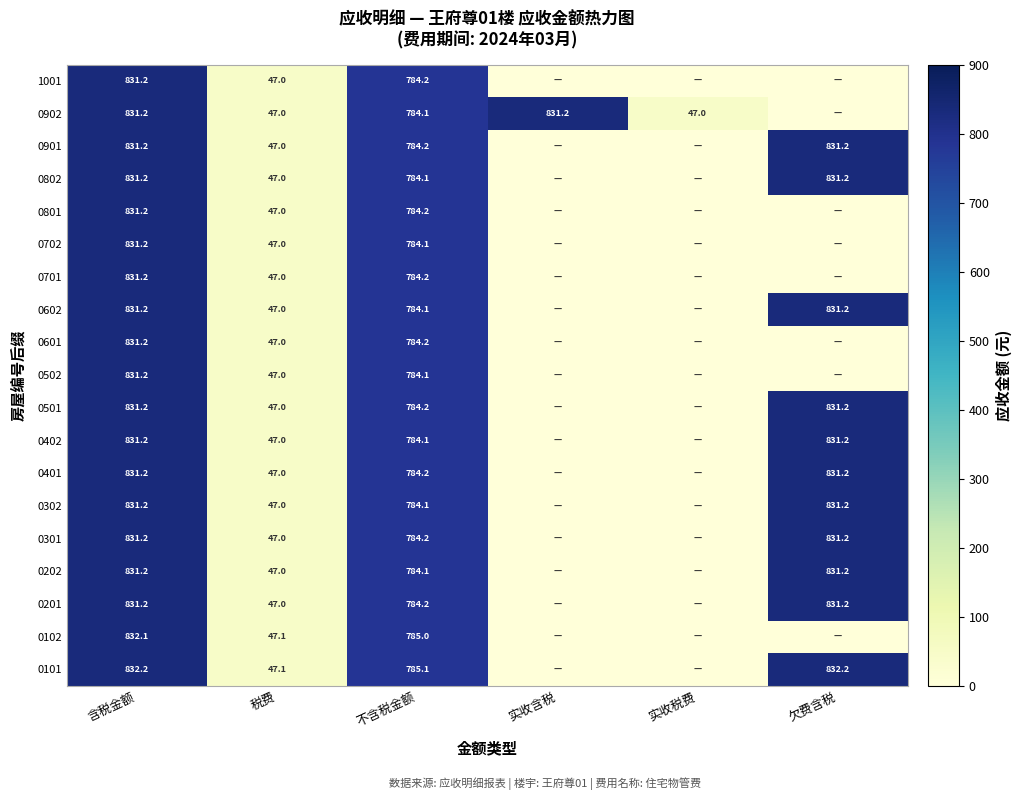

The 0901 series shows 491.9 at 不含税金额. True or false?

False